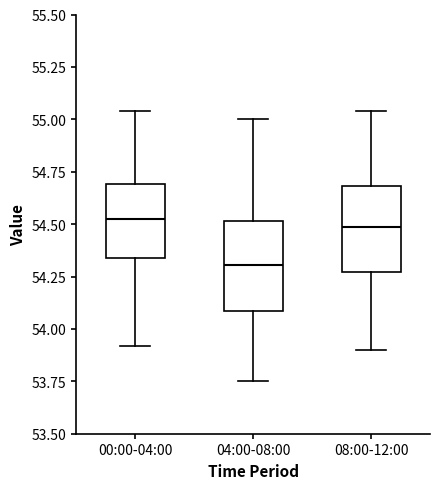

Reading left to right, transcribe this box plot: for each box, give where its median line is, the range the box spans, and where its two whiskers end, as read against the y-axis. The values are not printed on the chart, so give them approximately, as read against the axis.

00:00-04:00: median 54.55, box 54.35 to 54.70, whiskers 53.90 to 55.05
04:00-08:00: median 54.30, box 54.10 to 54.50, whiskers 53.75 to 55.00
08:00-12:00: median 54.50, box 54.25 to 54.70, whiskers 53.90 to 55.05